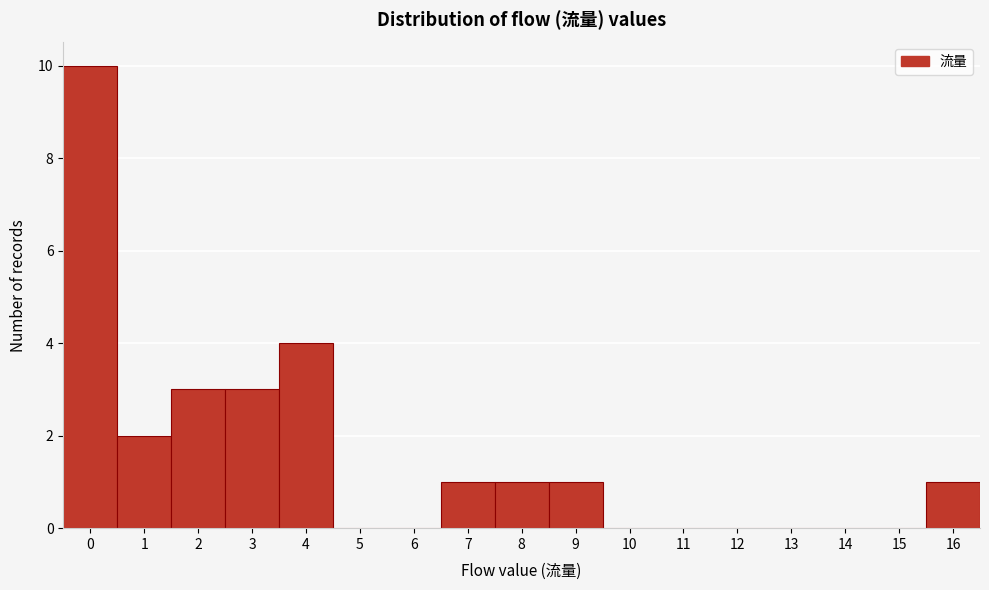

Reading left to right, list every bar in this chart as the range it spans on the x-axis followed by its height. The values are not printed on the chart, so give them approximately, as read against the axis.

-0.5 to 0.5: 10
0.5 to 1.5: 2
1.5 to 2.5: 3
2.5 to 3.5: 3
3.5 to 4.5: 4
4.5 to 5.5: 0
5.5 to 6.5: 0
6.5 to 7.5: 1
7.5 to 8.5: 1
8.5 to 9.5: 1
9.5 to 10.5: 0
10.5 to 11.5: 0
11.5 to 12.5: 0
12.5 to 13.5: 0
13.5 to 14.5: 0
14.5 to 15.5: 0
15.5 to 16.5: 1